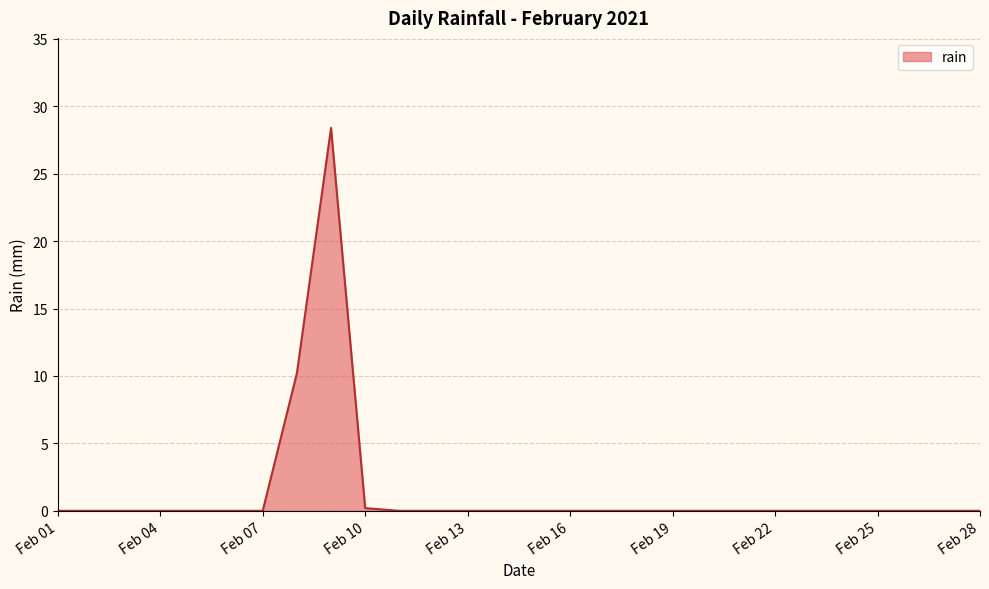

What is the greatest value displayed?

28.4